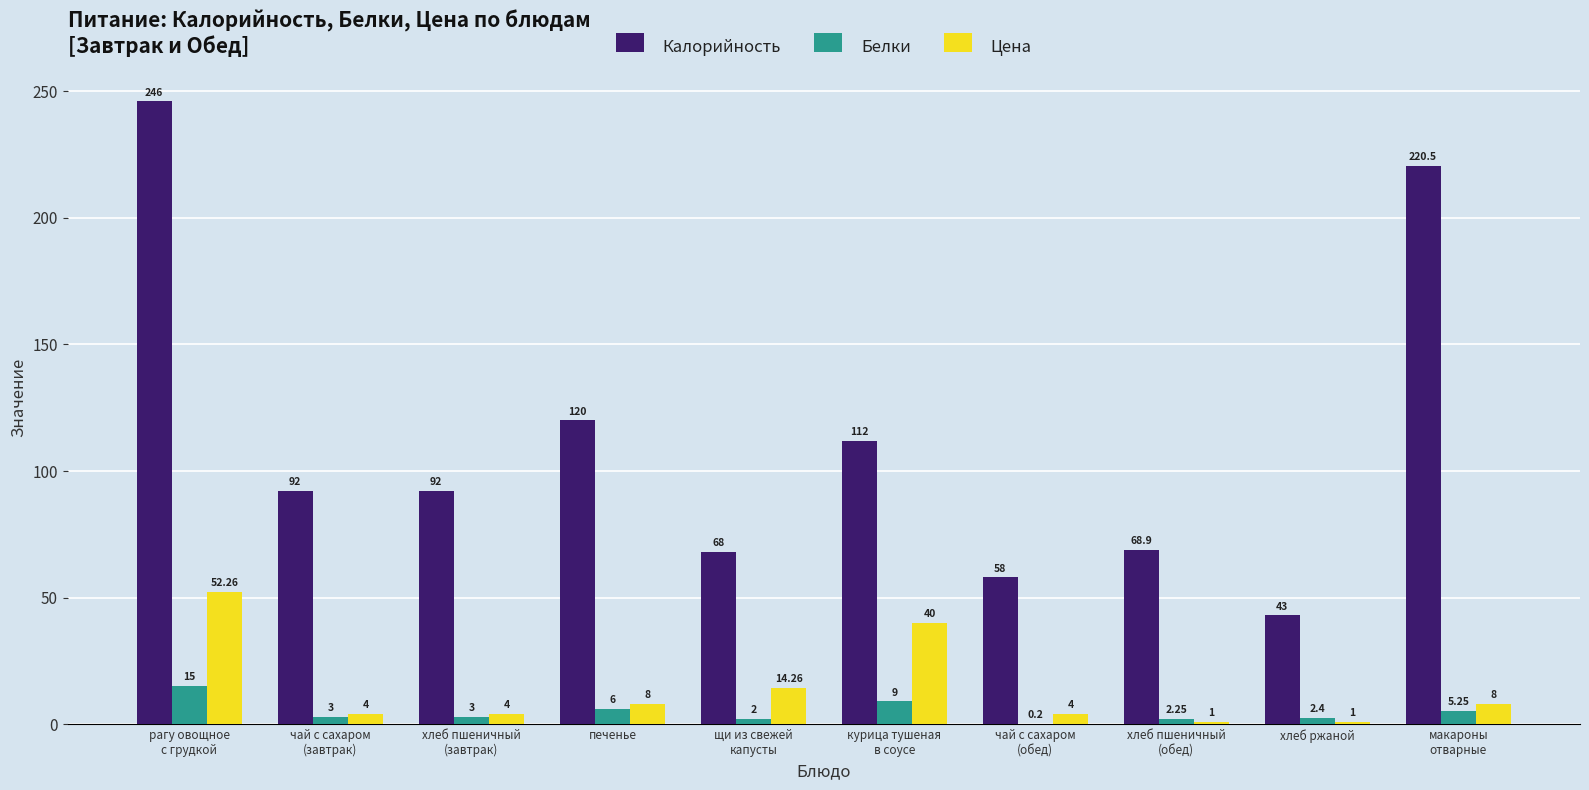

At which category does the chart reach its peak across all series?

рагу овощное
с грудкой